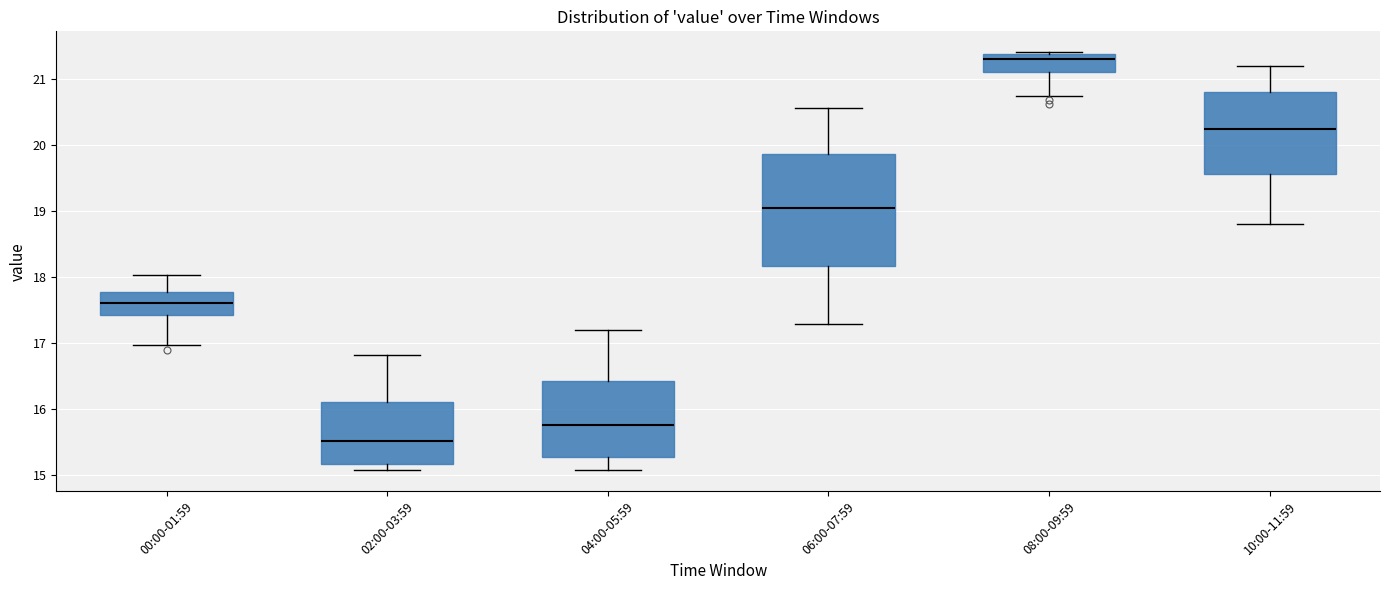

Which box's median line is the lowest?

02:00-03:59